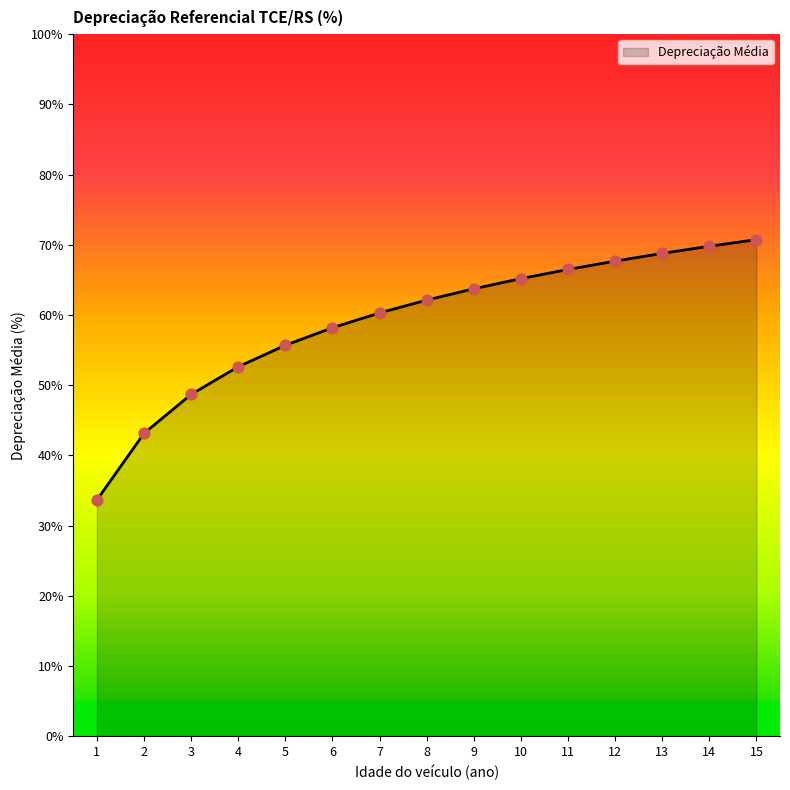

Approximately how many times larger is the value at 4 compared to 2?

1.2